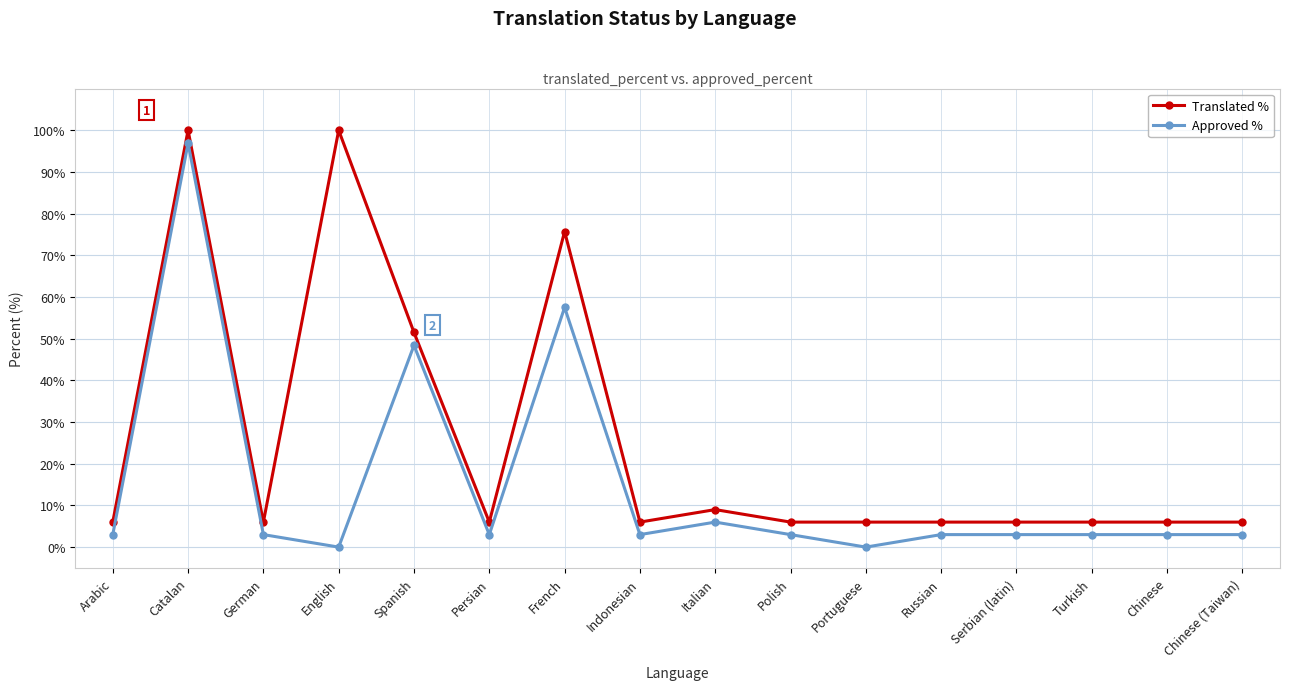

What is the approximate value of Translated % at Portuguese?

6.0